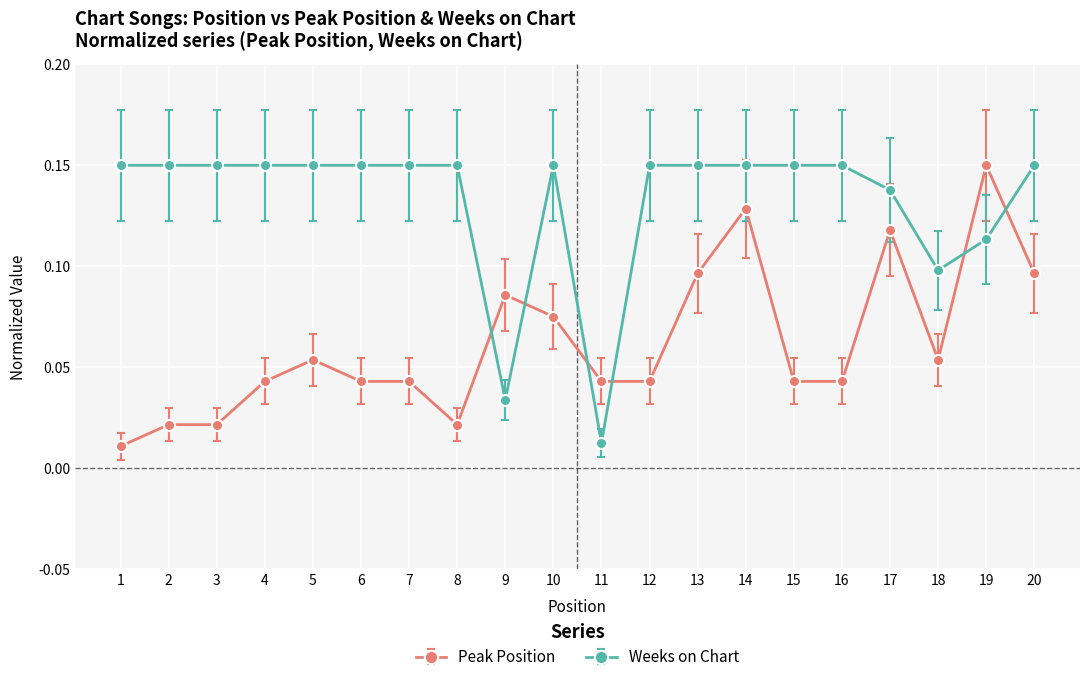

How many data points does each series have?

20